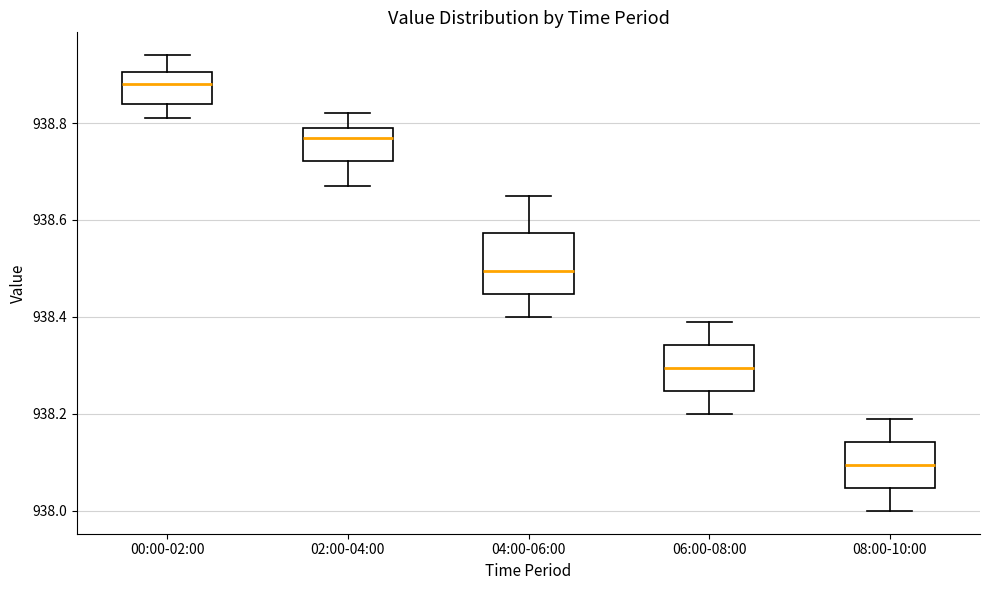

Reading left to right, read every box against the y-axis: the position of its median line, the range the box covers, and the ends of its whiskers. The values are not printed on the chart, so give them approximately, as read against the axis.

00:00-02:00: median 938.88, box 938.84 to 938.90, whiskers 938.82 to 938.94
02:00-04:00: median 938.78, box 938.72 to 938.80, whiskers 938.68 to 938.82
04:00-06:00: median 938.50, box 938.44 to 938.58, whiskers 938.40 to 938.66
06:00-08:00: median 938.30, box 938.24 to 938.34, whiskers 938.20 to 938.40
08:00-10:00: median 938.10, box 938.04 to 938.14, whiskers 938.00 to 938.20